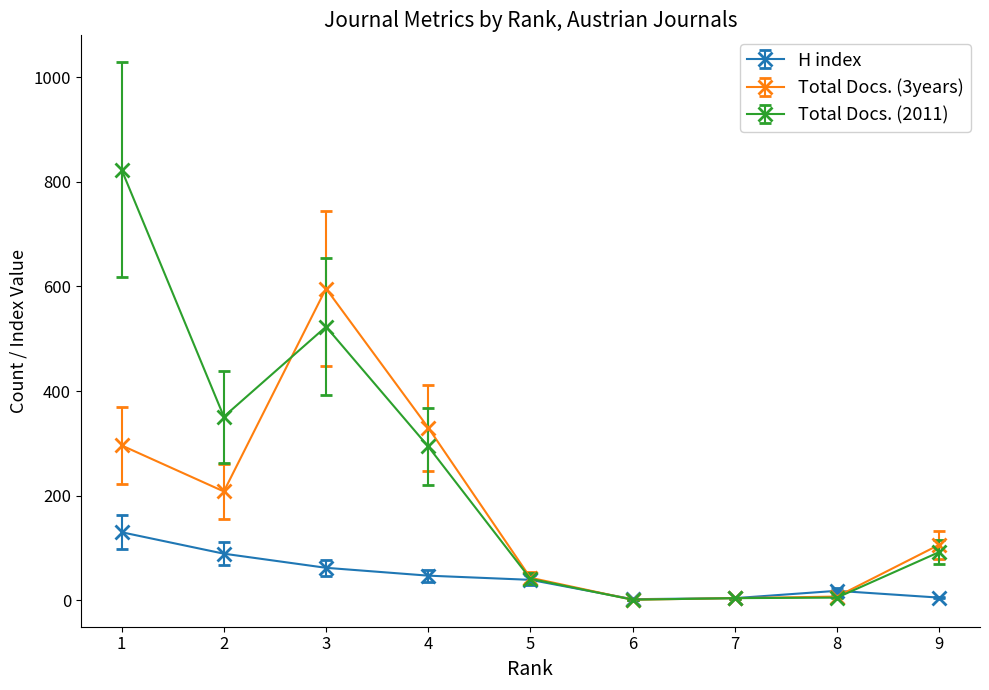

Read the Total Docs. (3years) value at 5.

43